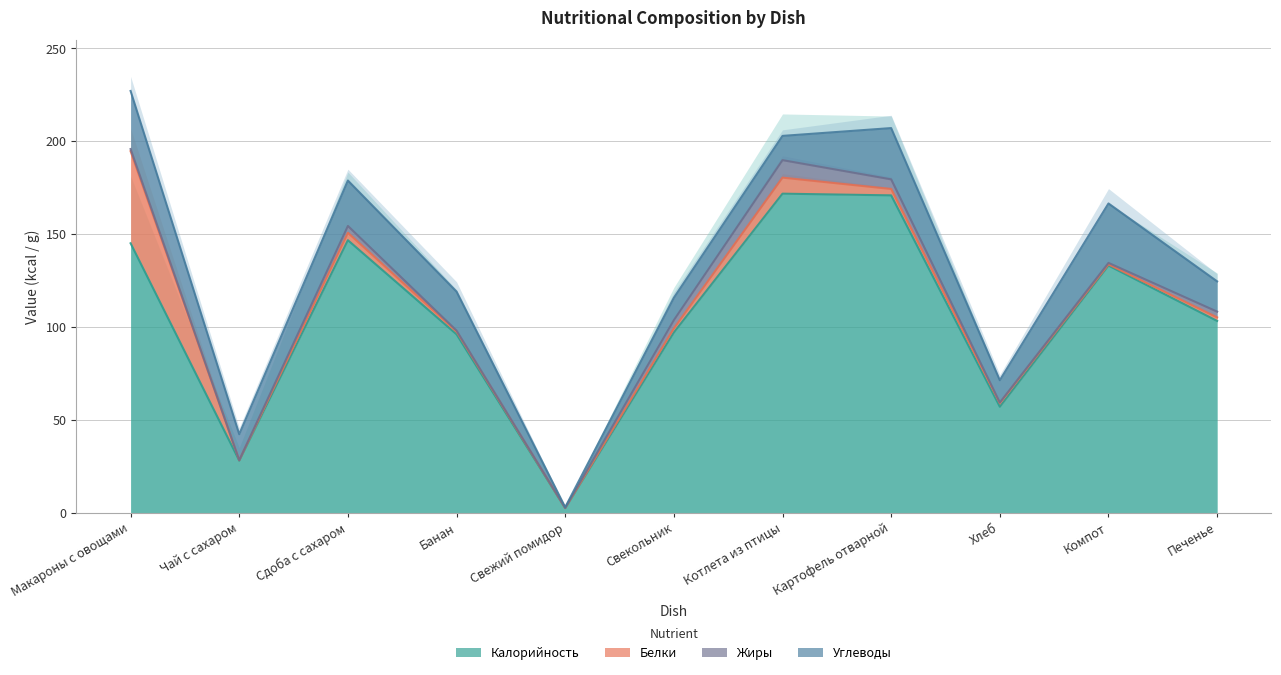

Where does the Жиры series first go above 1?

Макароны с овощами